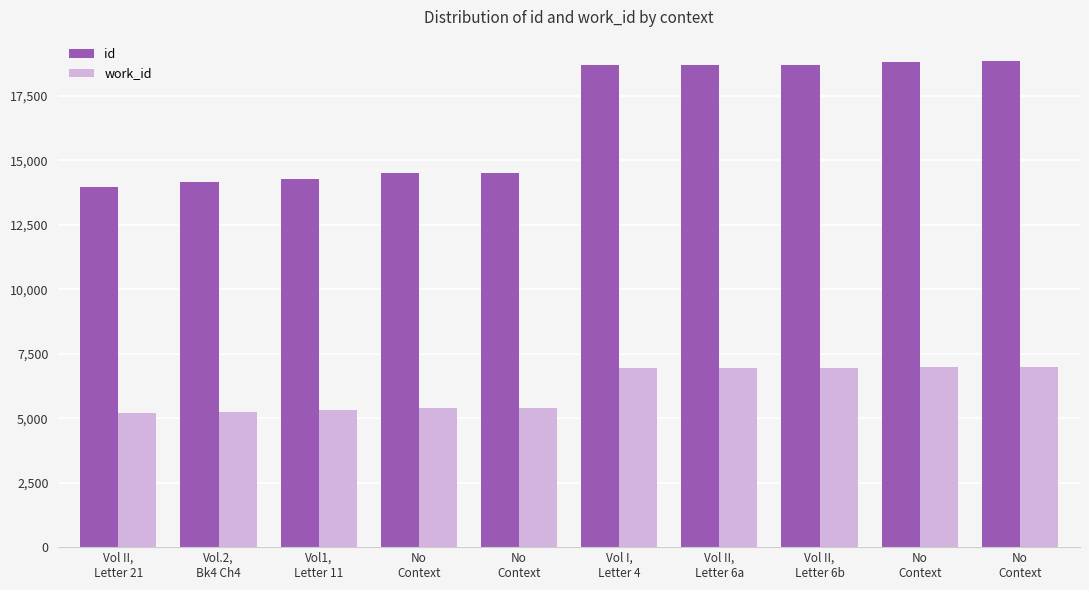

Are the bars horizontal?

No